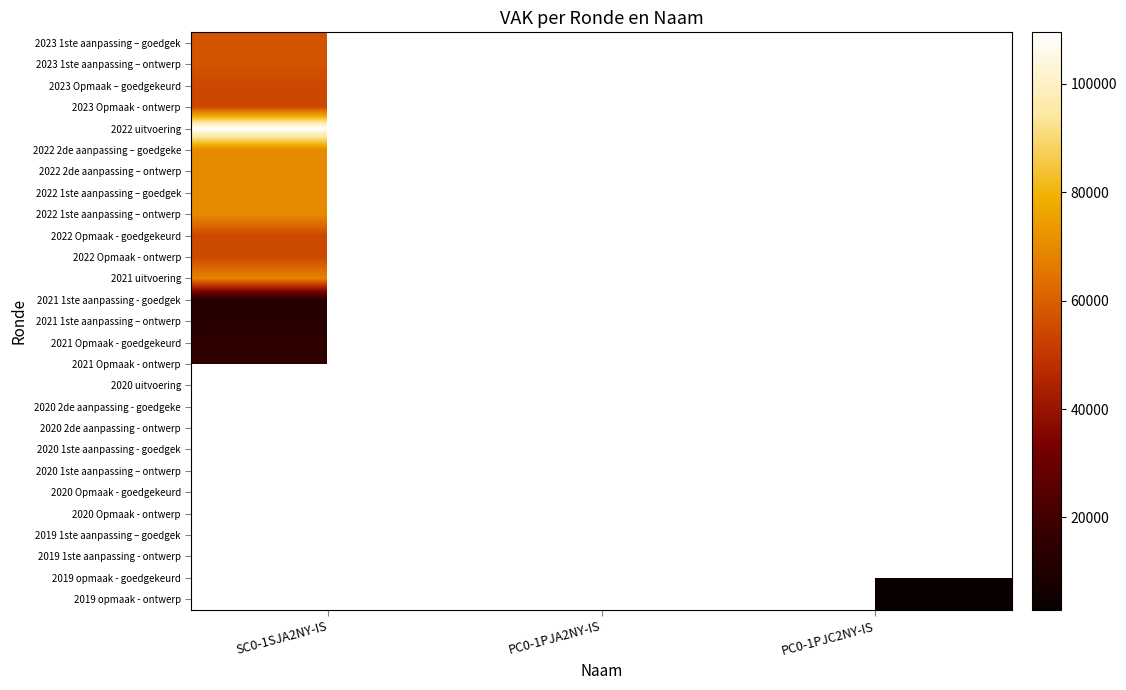

What is the maximum value for 2022 Opmaak - ontwerp?

54596.0